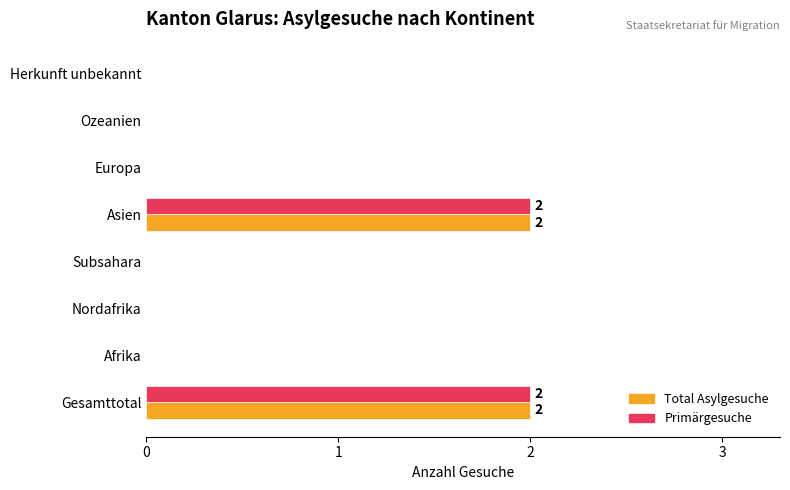

Count the number of data series in this chart.

2